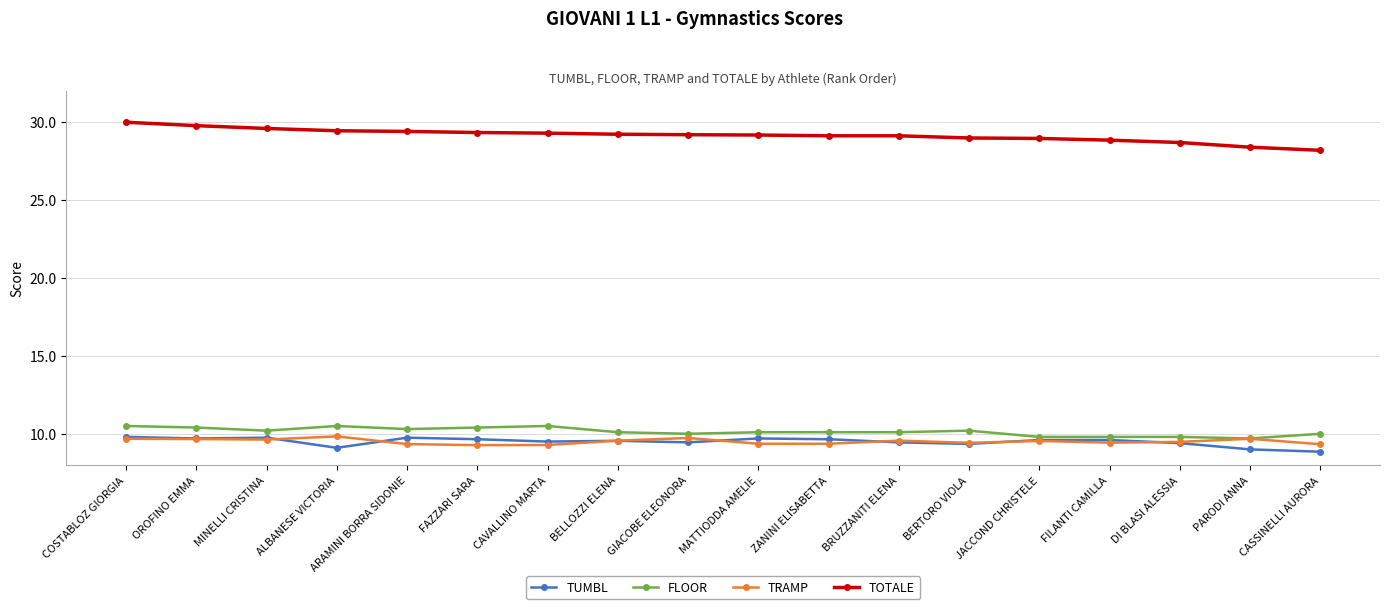

What is the label of the 6th point from the right?

BERTORO VIOLA